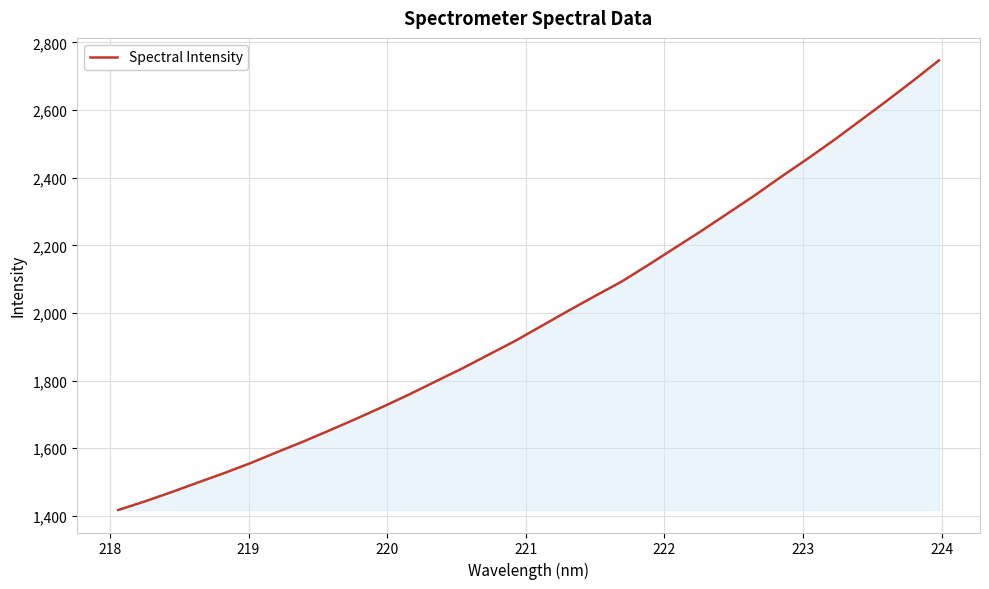

What is the difference between the maximum and minimum values?

1329.9